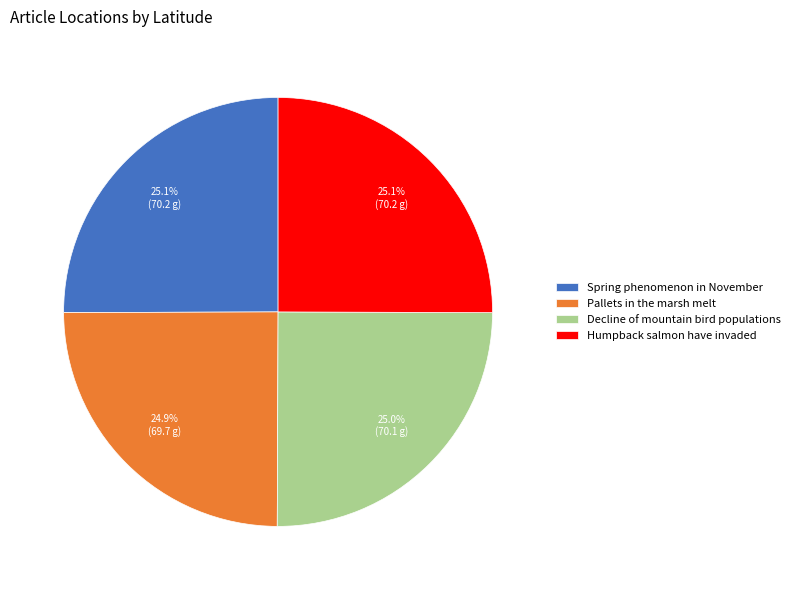

What percentage do Humpback salmon have invaded and Spring phenomenon in November together represent?

50.1%